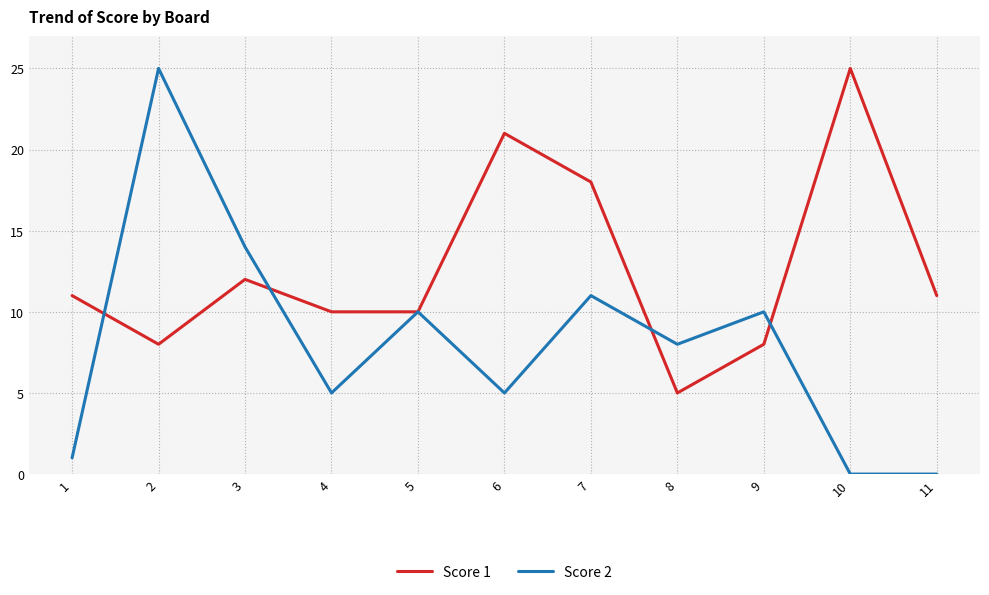

True or false: Score 1 has a value of 8 at 2.

True